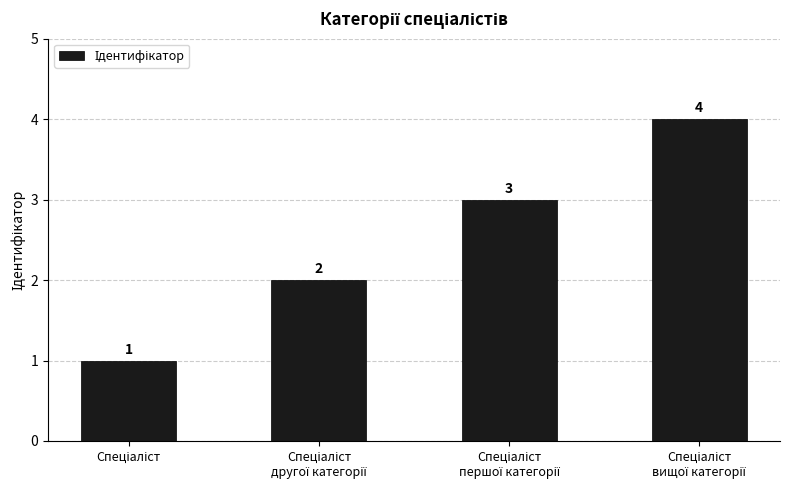

What is the sum of all values?

10